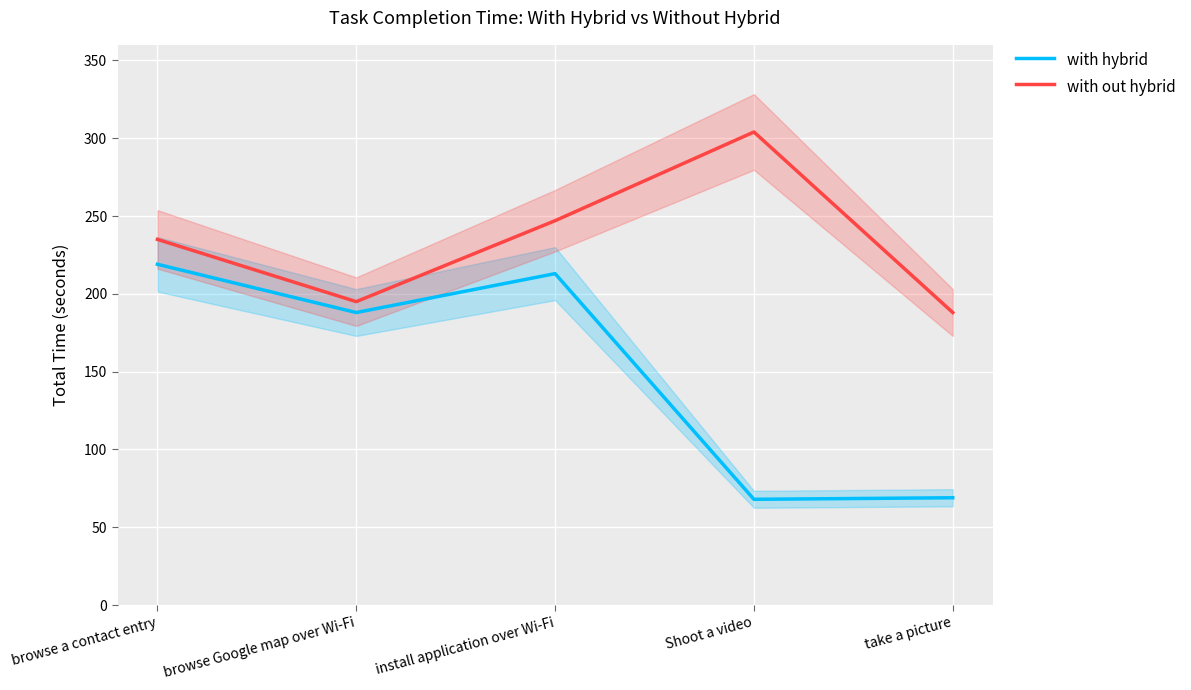

Does the chart display data point markers on the line(s)?

No